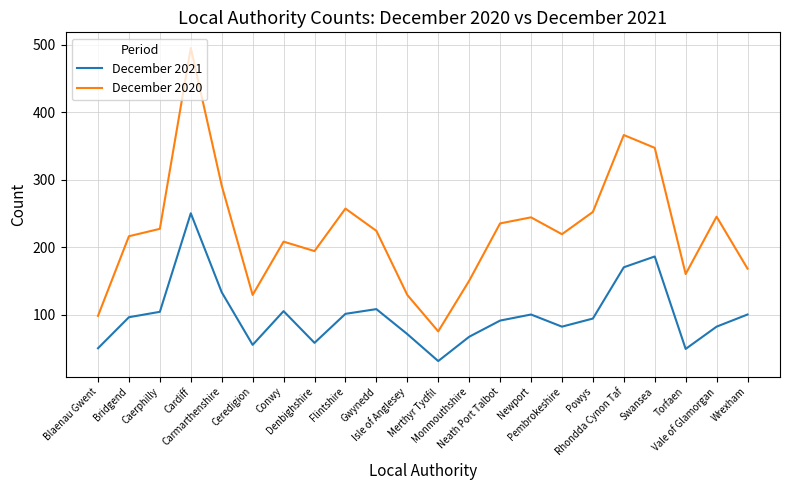

Is it true that December 2021 equals 100 at Wrexham?

True